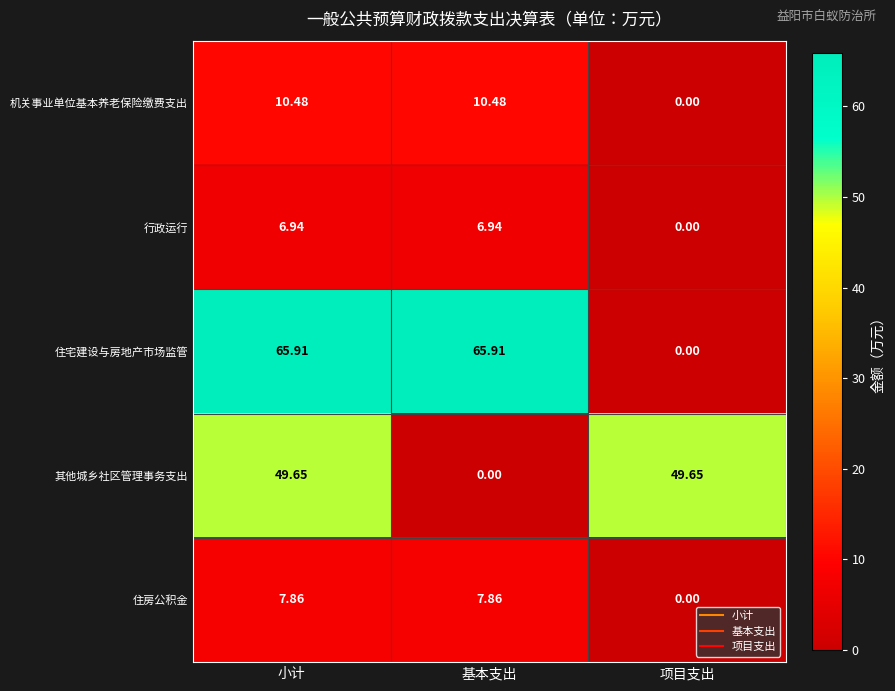

Which series changed the most between 小计 and 项目支出?

住宅建设与房地产市场监管